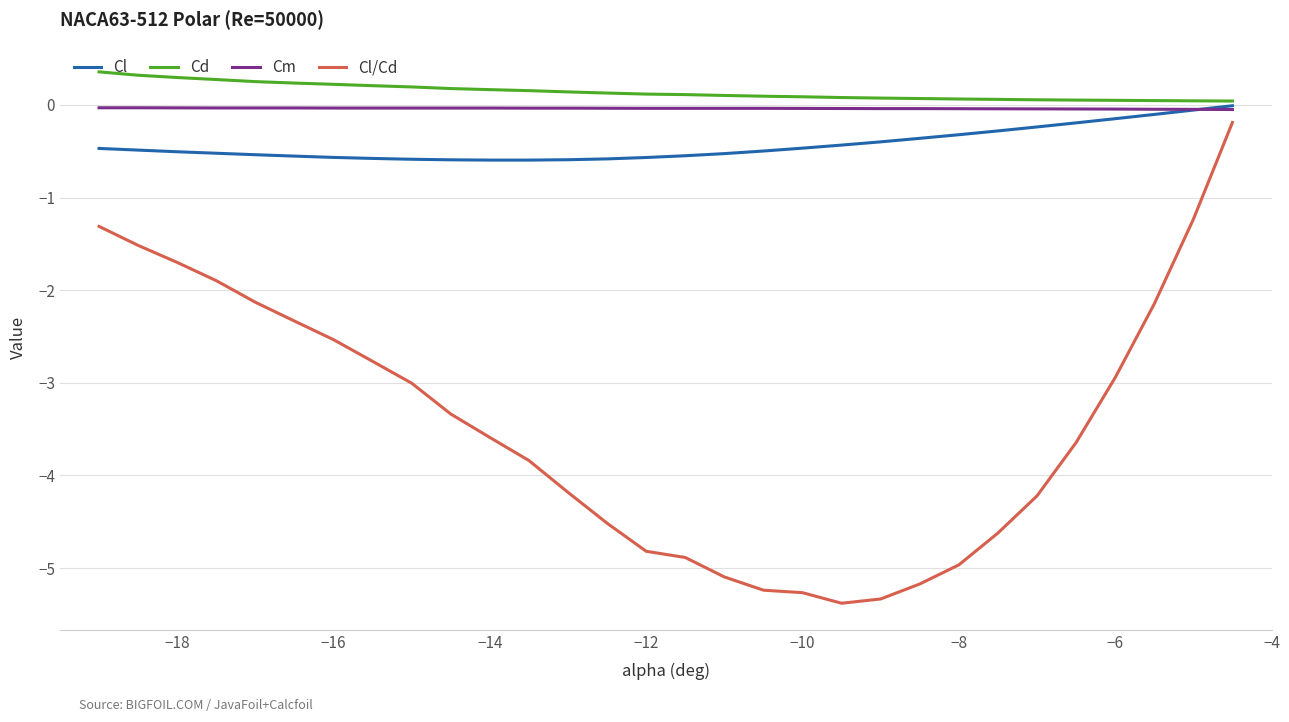

What is the minimum value shown in the chart?

-5.4